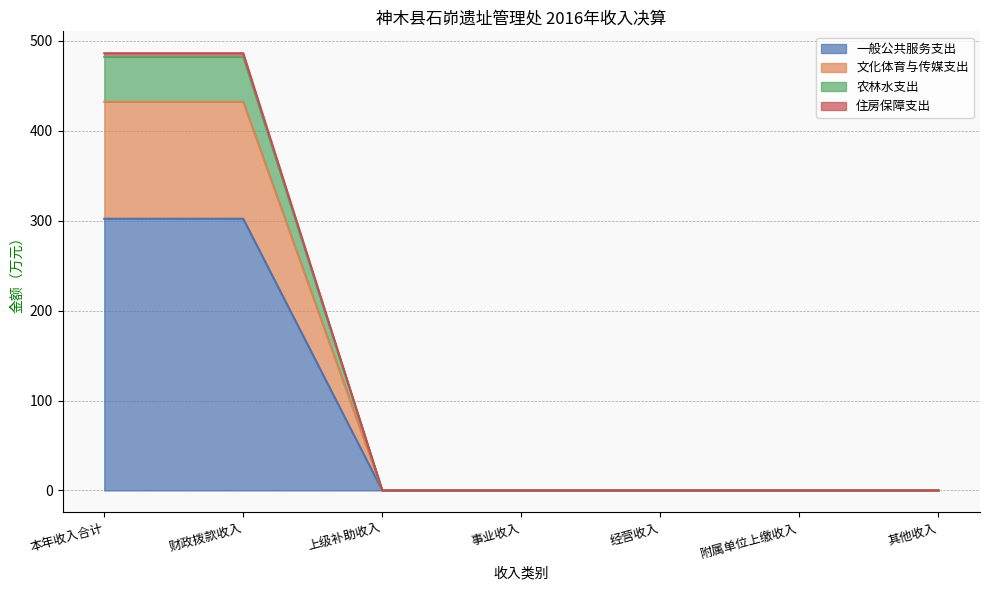

How many series are shown in this chart?

4